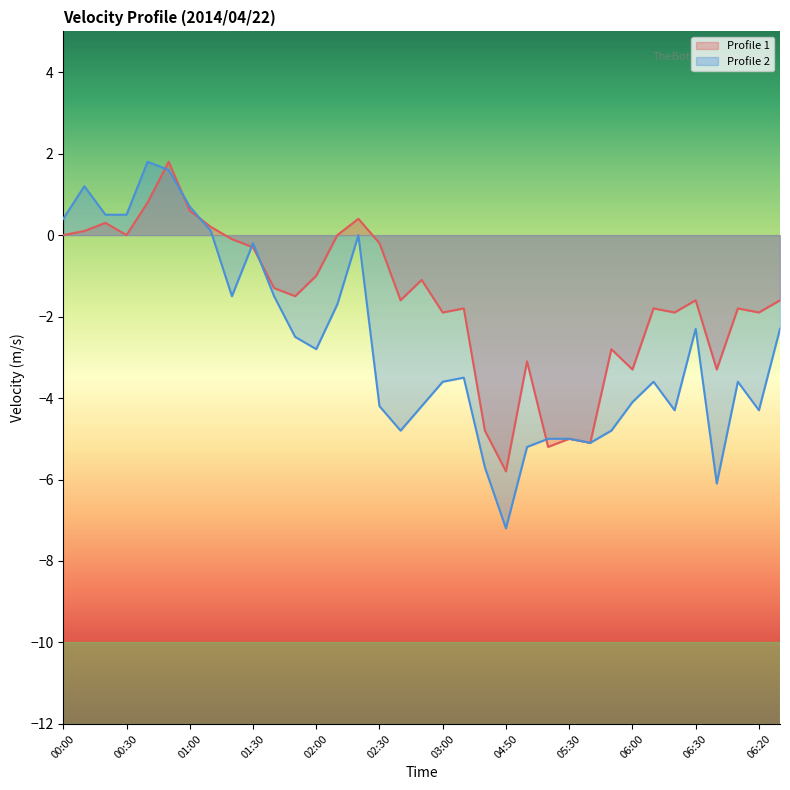

Which series ends up on top after the final intersection of Profile 2 and Profile 1?

Profile 2